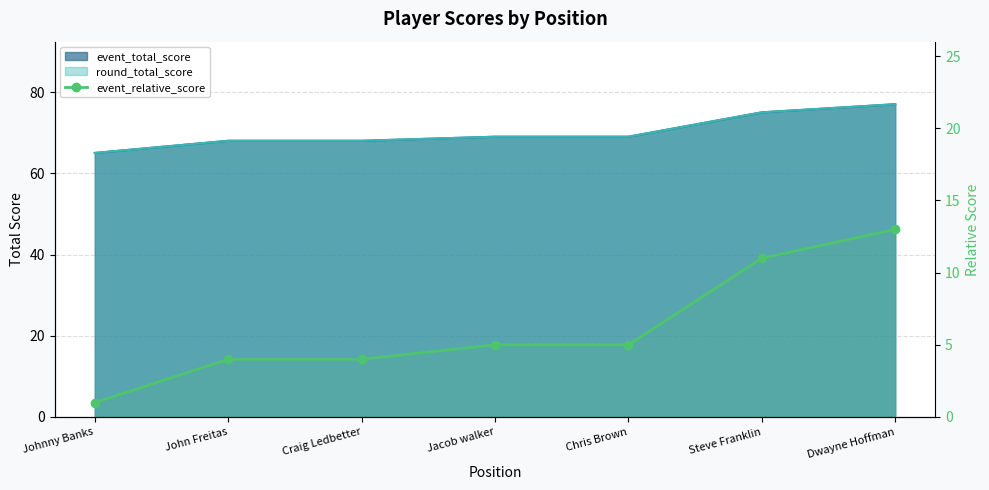

True or false: the data has more than 0 interior local peaks.

False